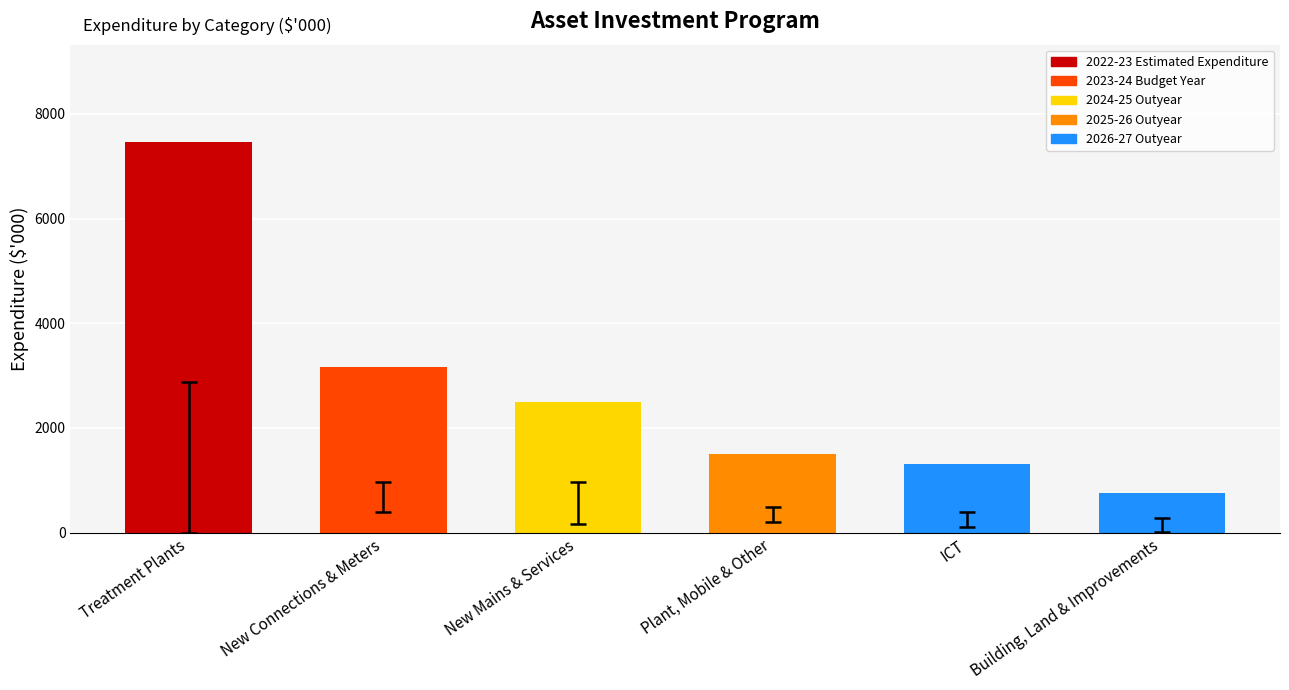

What is the smallest value displayed?

758